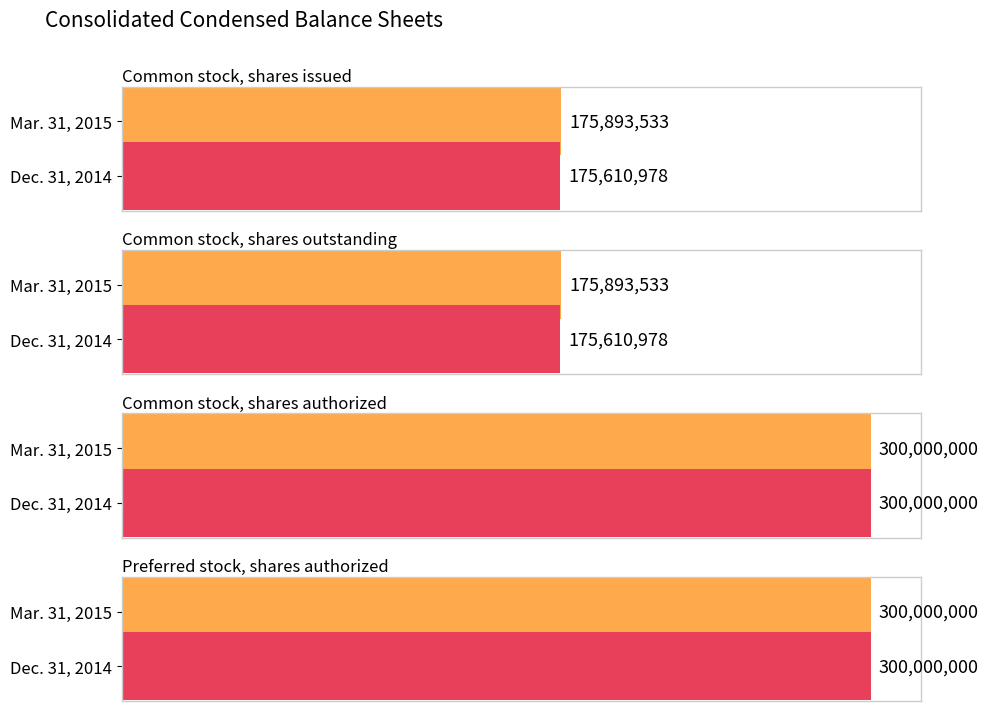

What is the difference between the second highest and second lowest values in the Mar. 31, 2015 series?

124106467